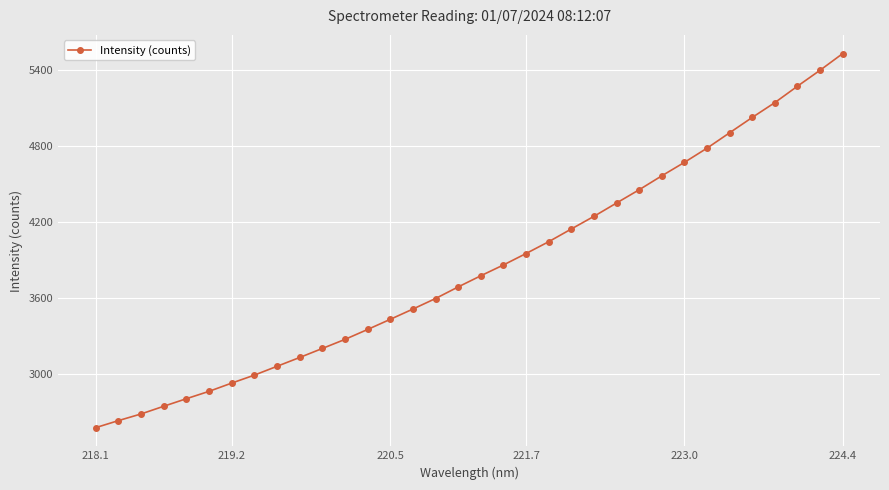

What is the maximum value shown in the chart?

5526.8